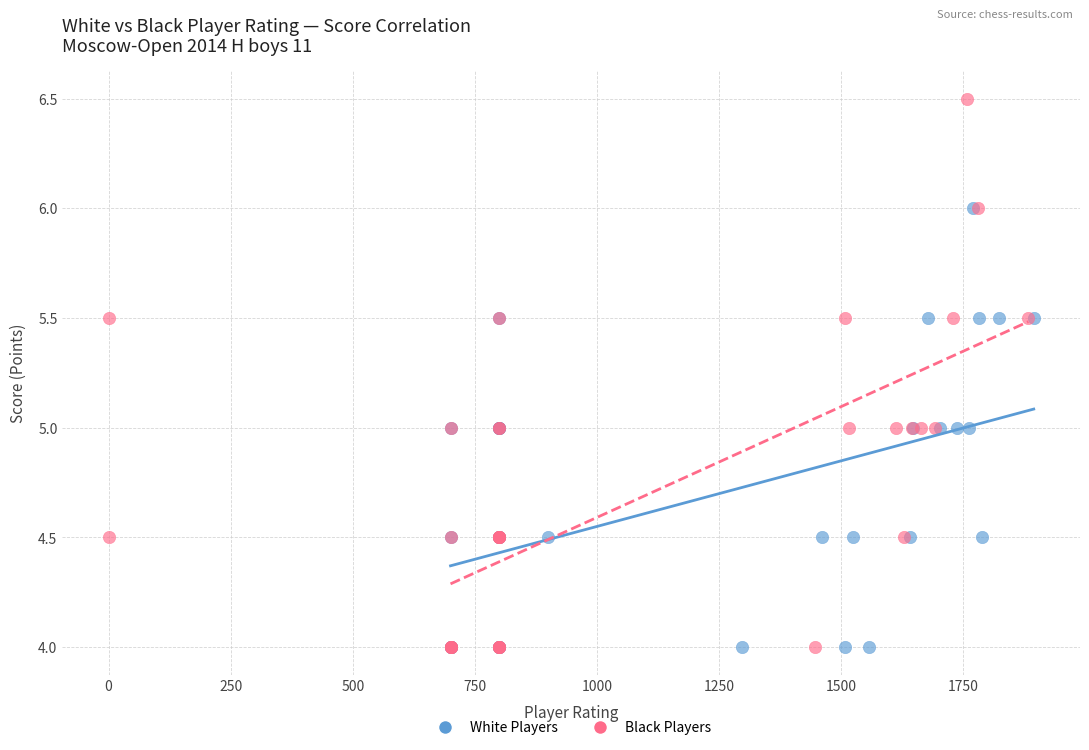

What are all the series names shown in the legend?

White Players, Black Players